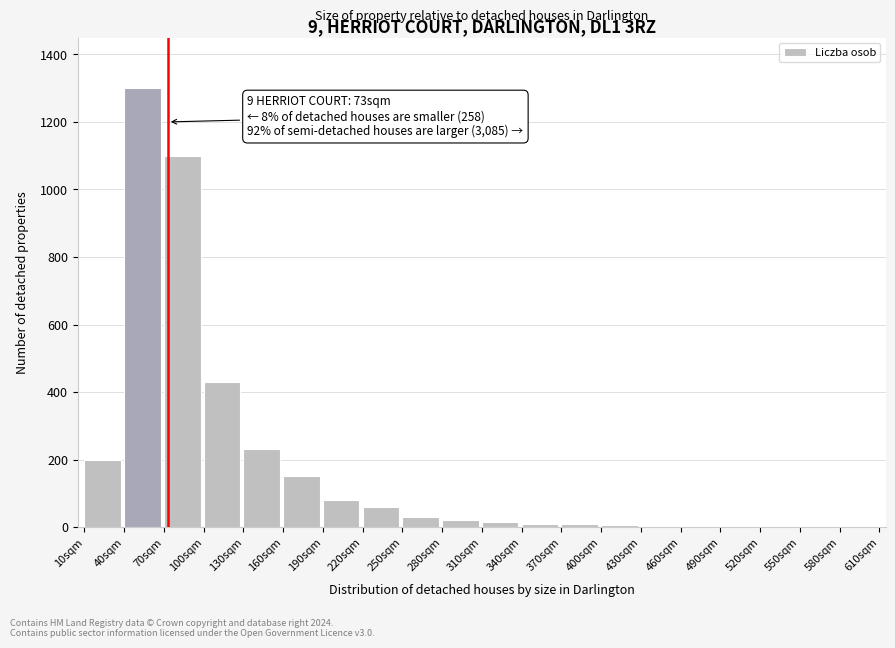

What is the greatest value displayed?

1300